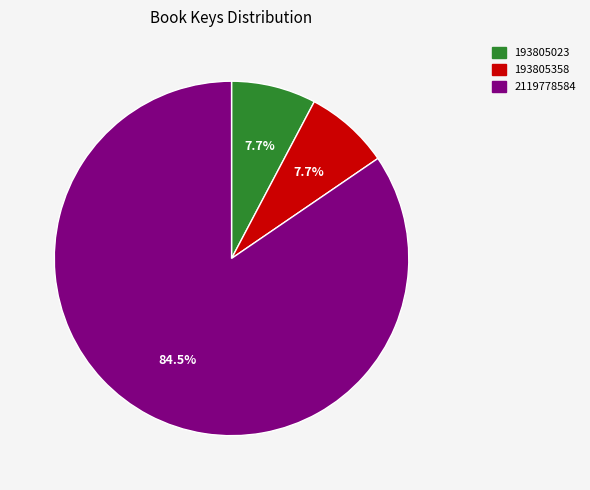

Which slice is the largest?

2119778584